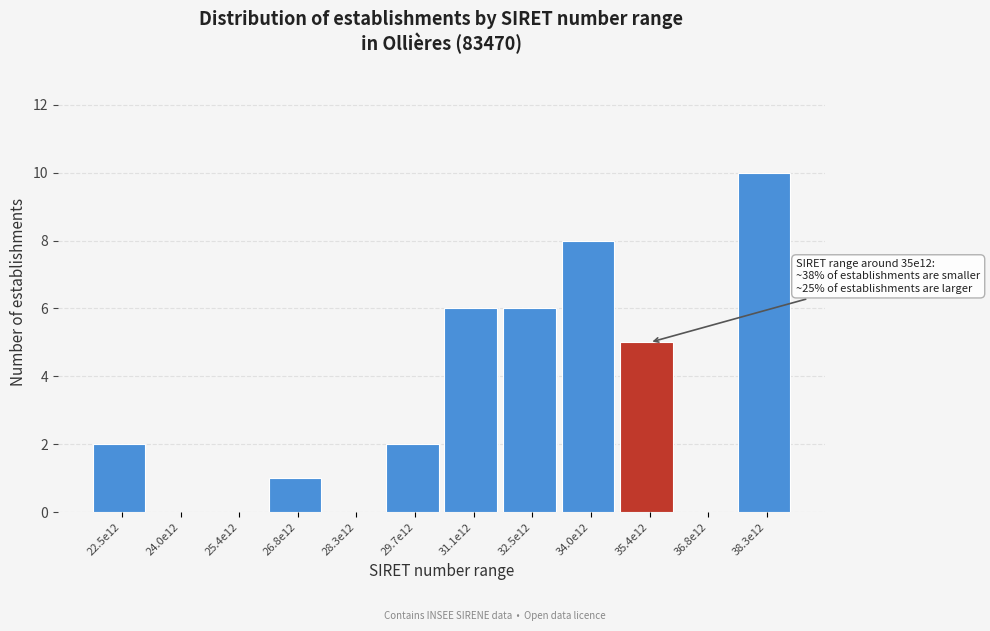

Reading right to left, transcribe all the data shown in this chart.

38.3e12=10	36.8e12=0	35.4e12=5	34.0e12=8	32.5e12=6	31.1e12=6	29.7e12=2	28.3e12=0	26.8e12=1	25.4e12=0	24.0e12=0	22.5e12=2